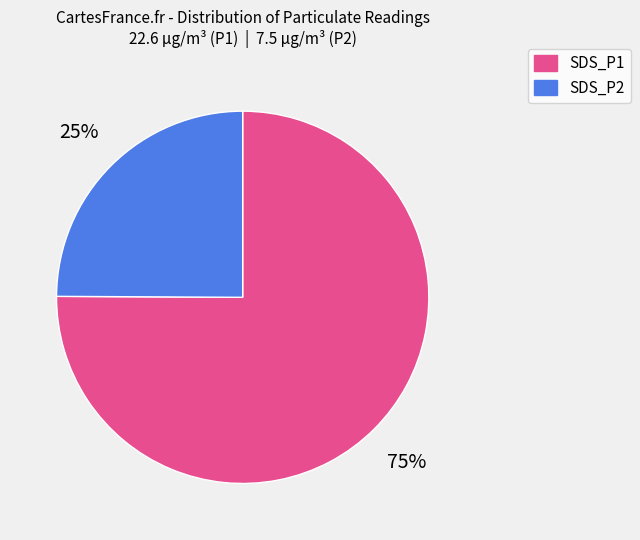

How many segments does this pie chart have?

2